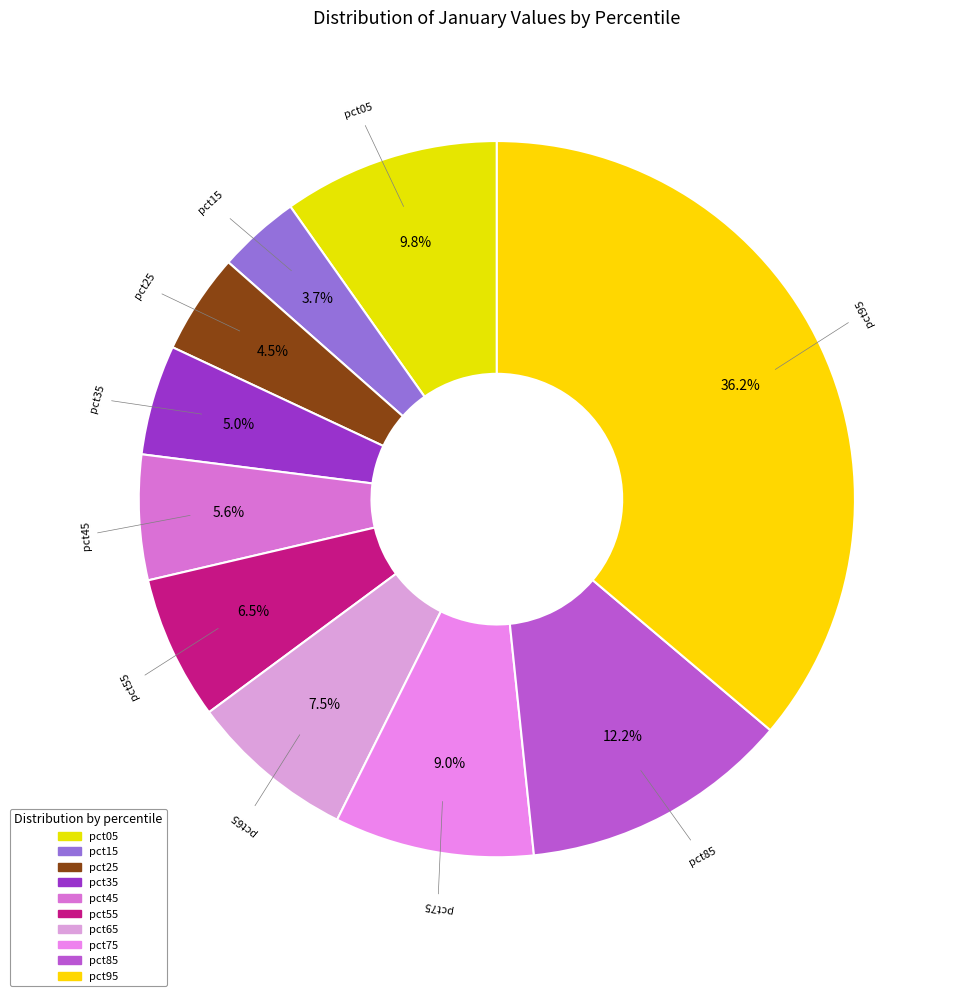

Do pct85 and pct65 together represent more than half of the pie?

No